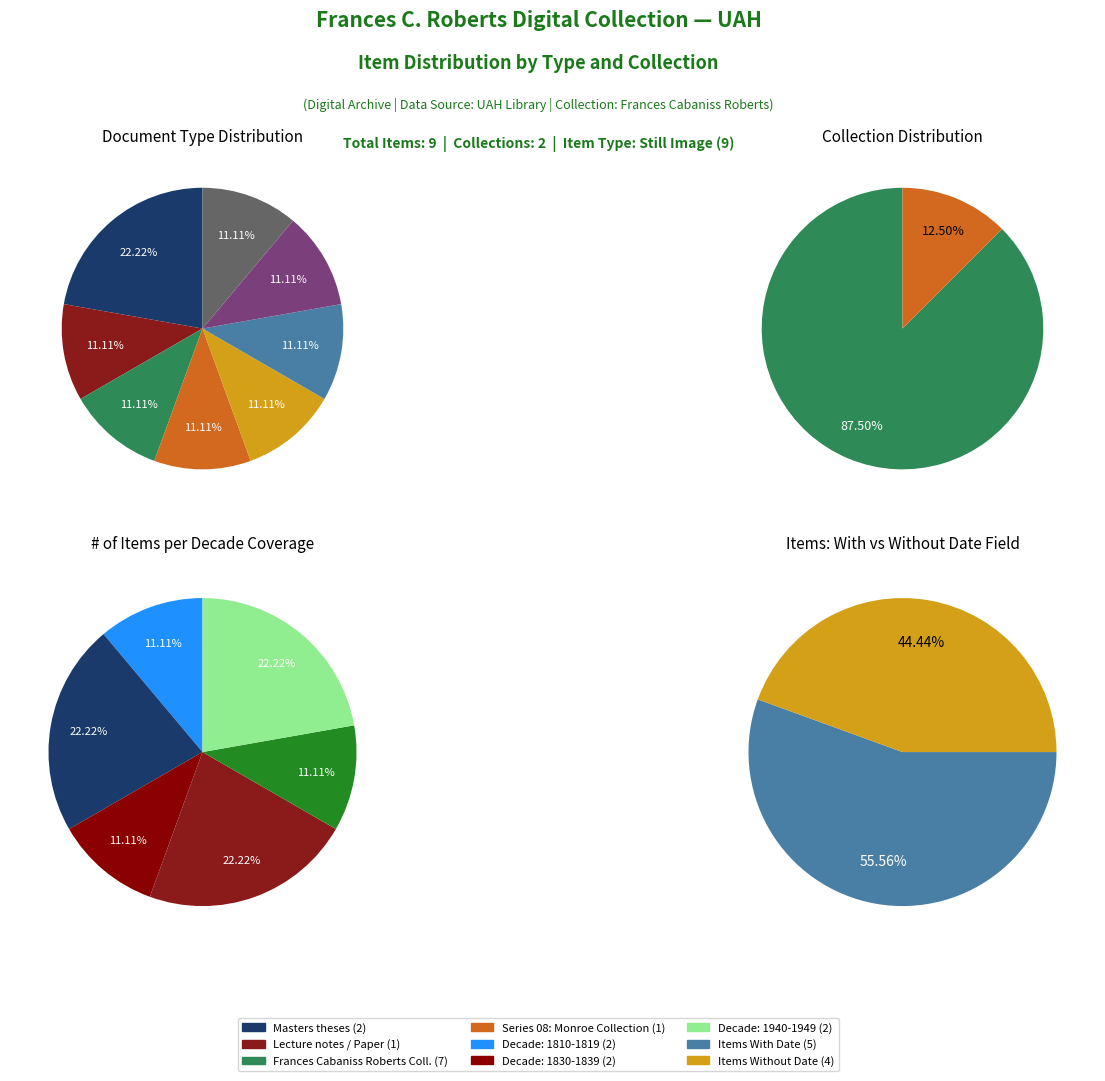

Which category has the biggest portion of the pie?

Masters theses